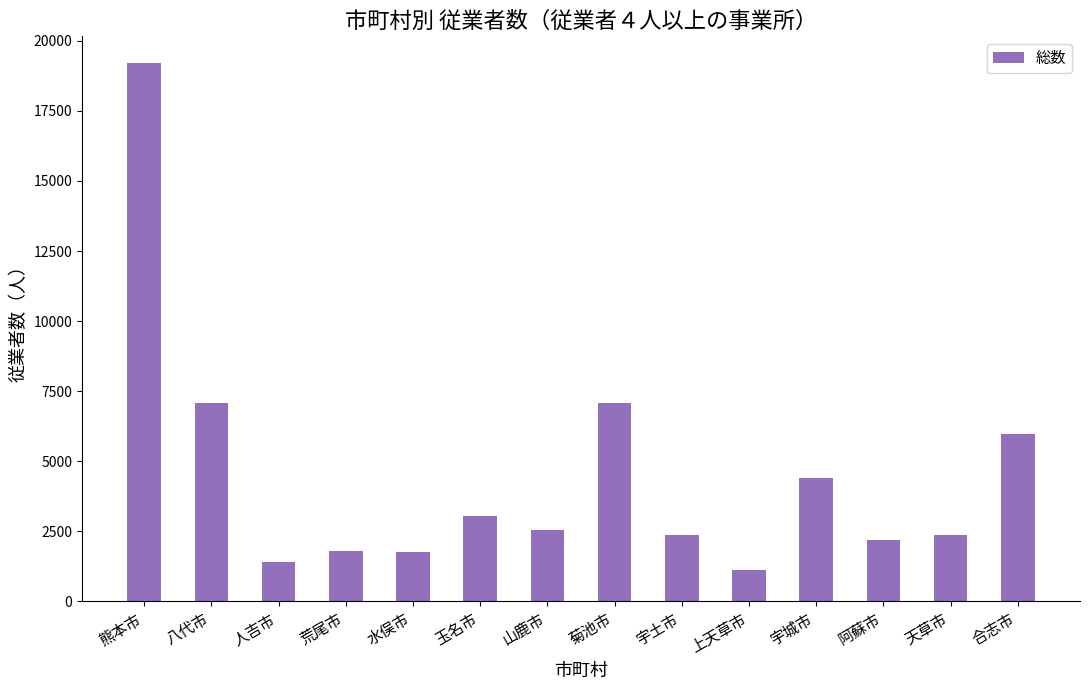

What is the ratio of the value at 菊池市 to the value at 熊本市?

0.4